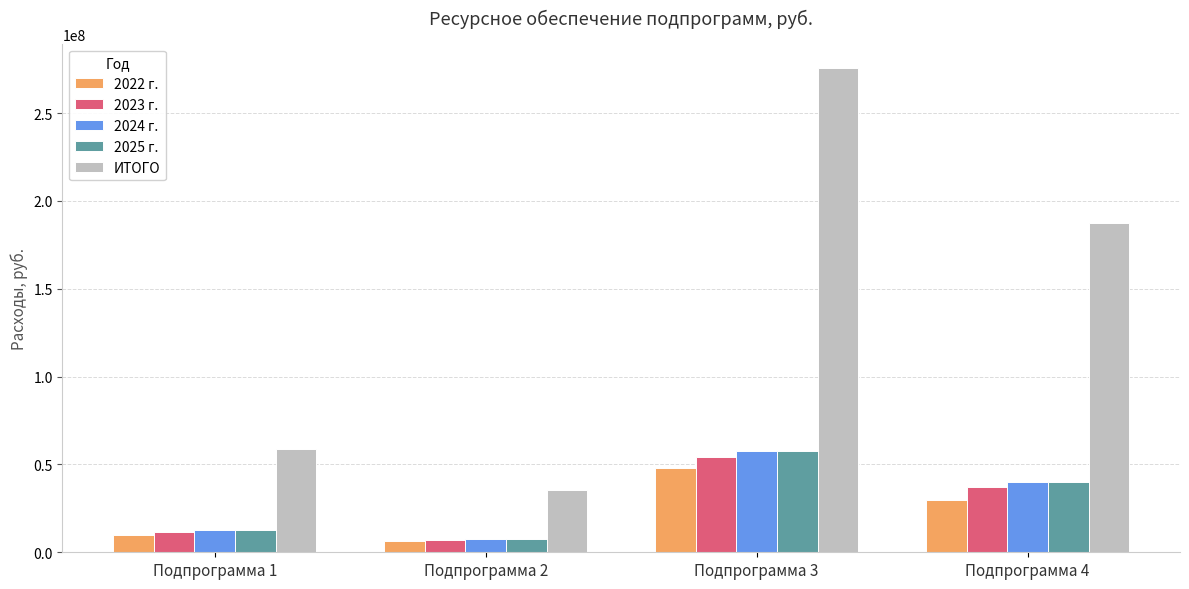

What is the average value of the 2023 г. series?

27609262.7